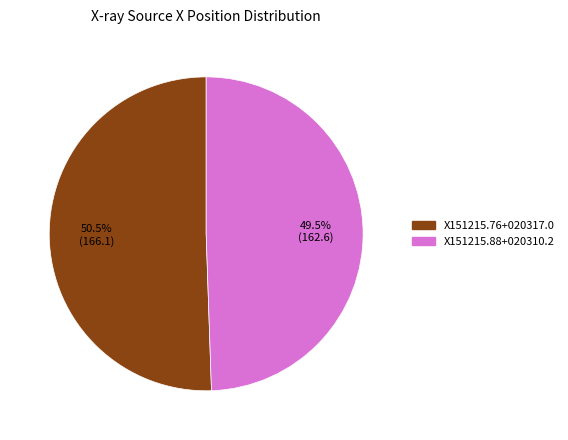

Count the number of slices in the pie.

2